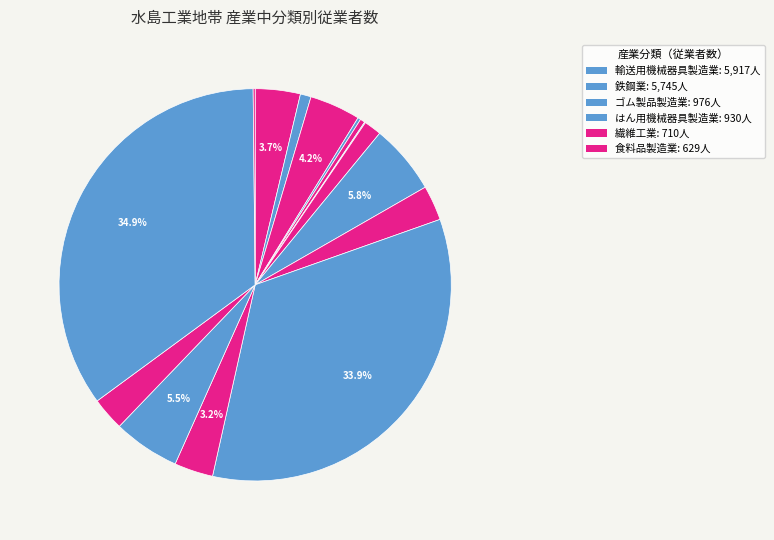

What is the largest slice in the pie chart?

輸送用機械器具製造業